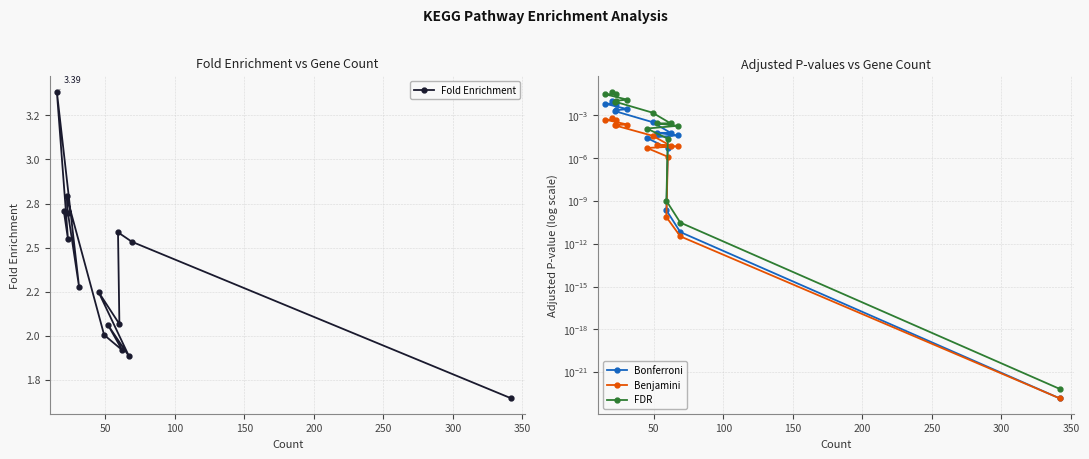

Is it true that FDR equals 0.0 at 350?

False